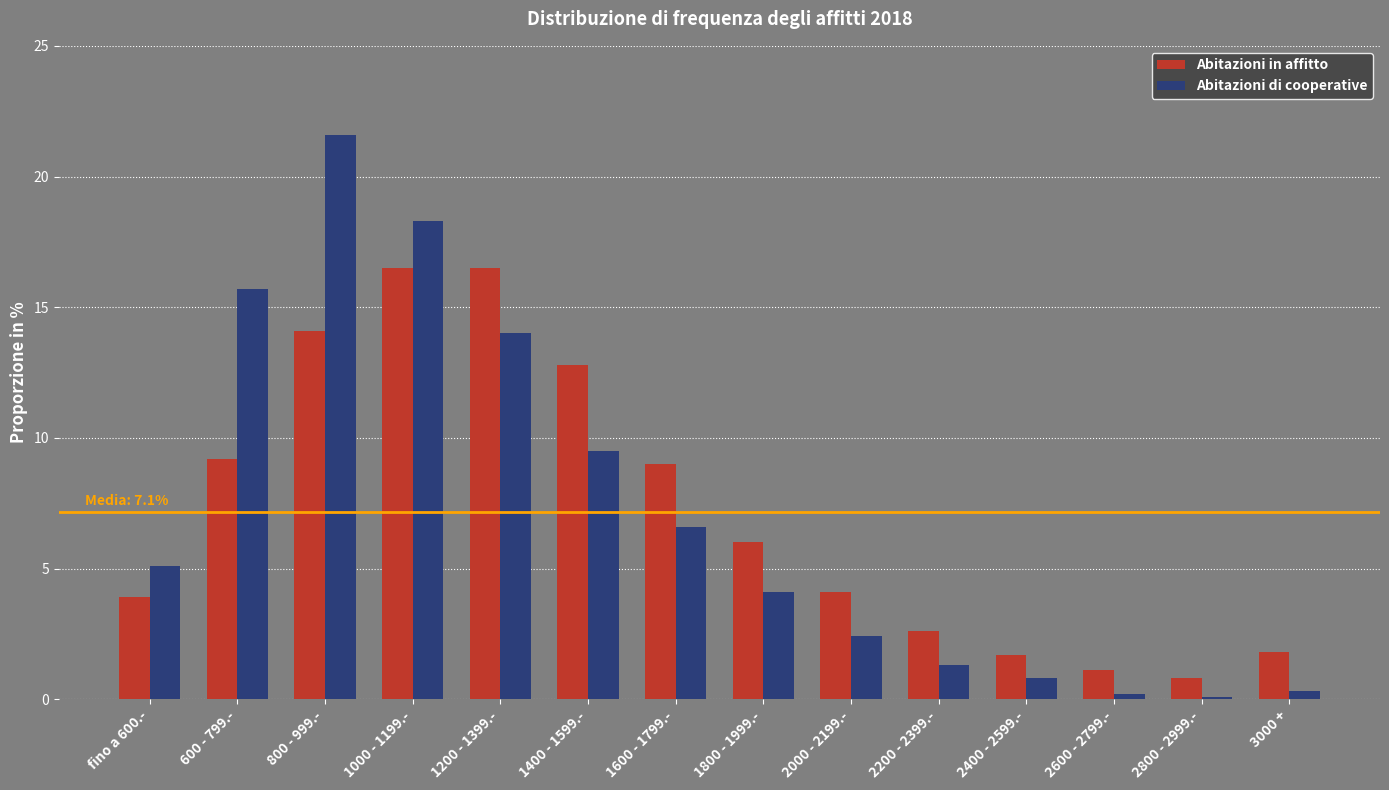

What is the value of the Abitazioni di cooperative bar at the 6th from the left?

9.5